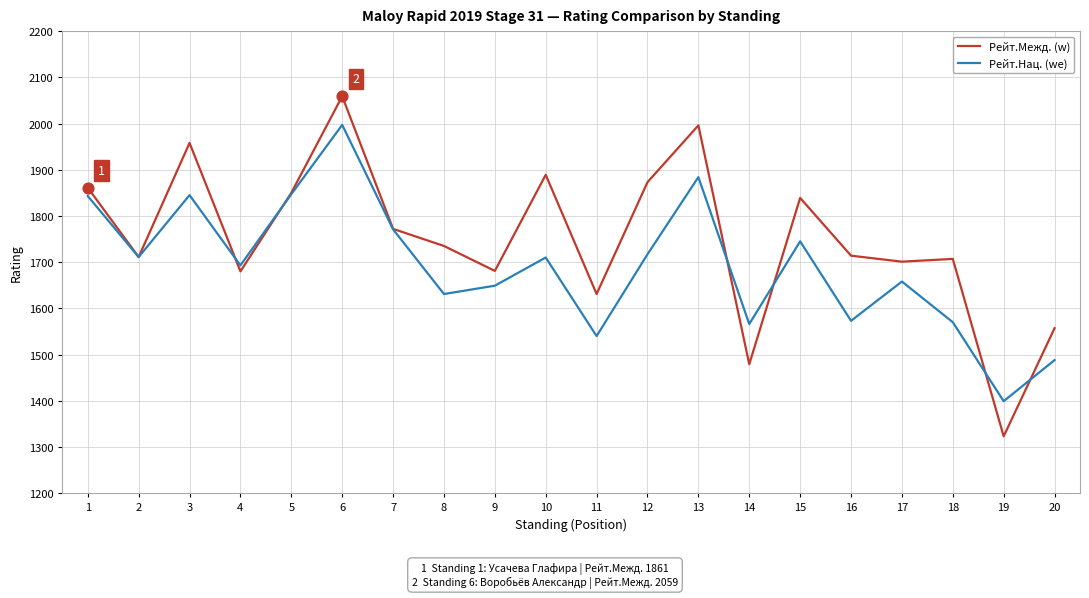

Is the value of Рейт.Нац. (we) at 9 greater than the value of Рейт.Межд. (w) at 10?

No